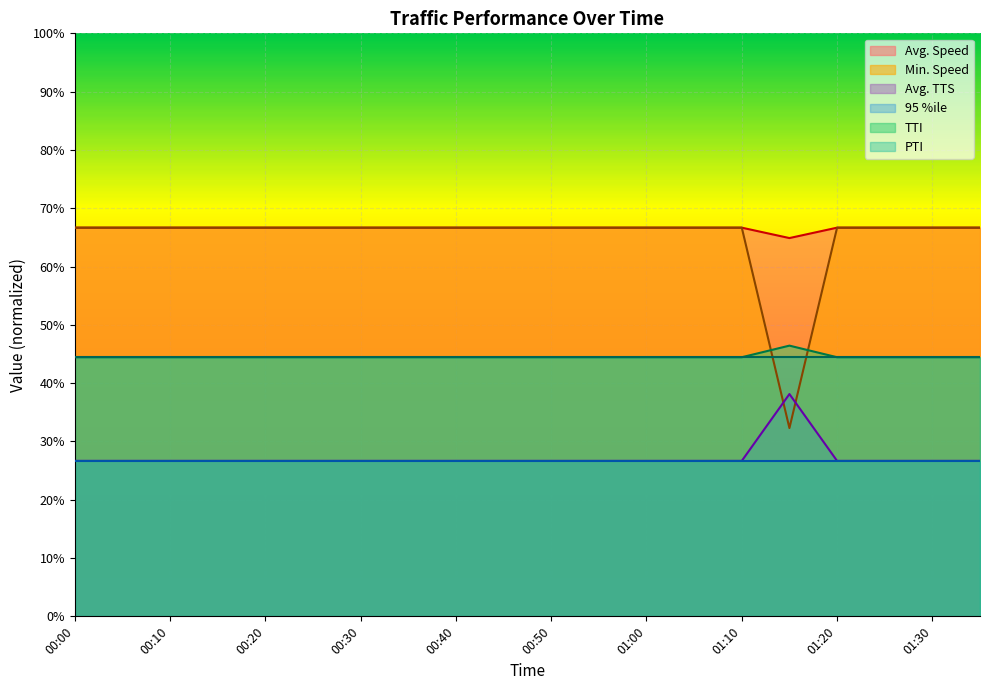

What is the highest value of the Avg. TTS series?

38.1